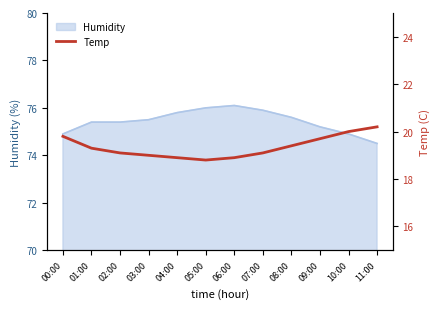

Which category has the lowest value in the Humidity series?

11:00